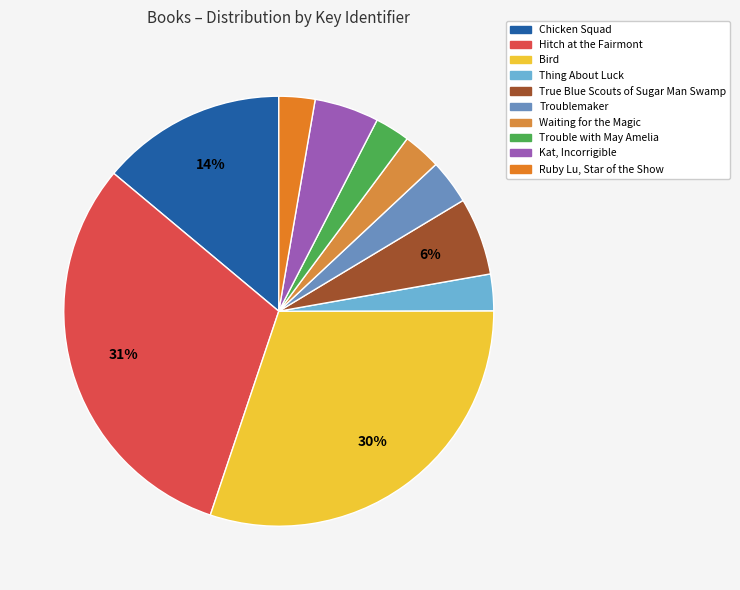

How many slices are in this pie chart?

10